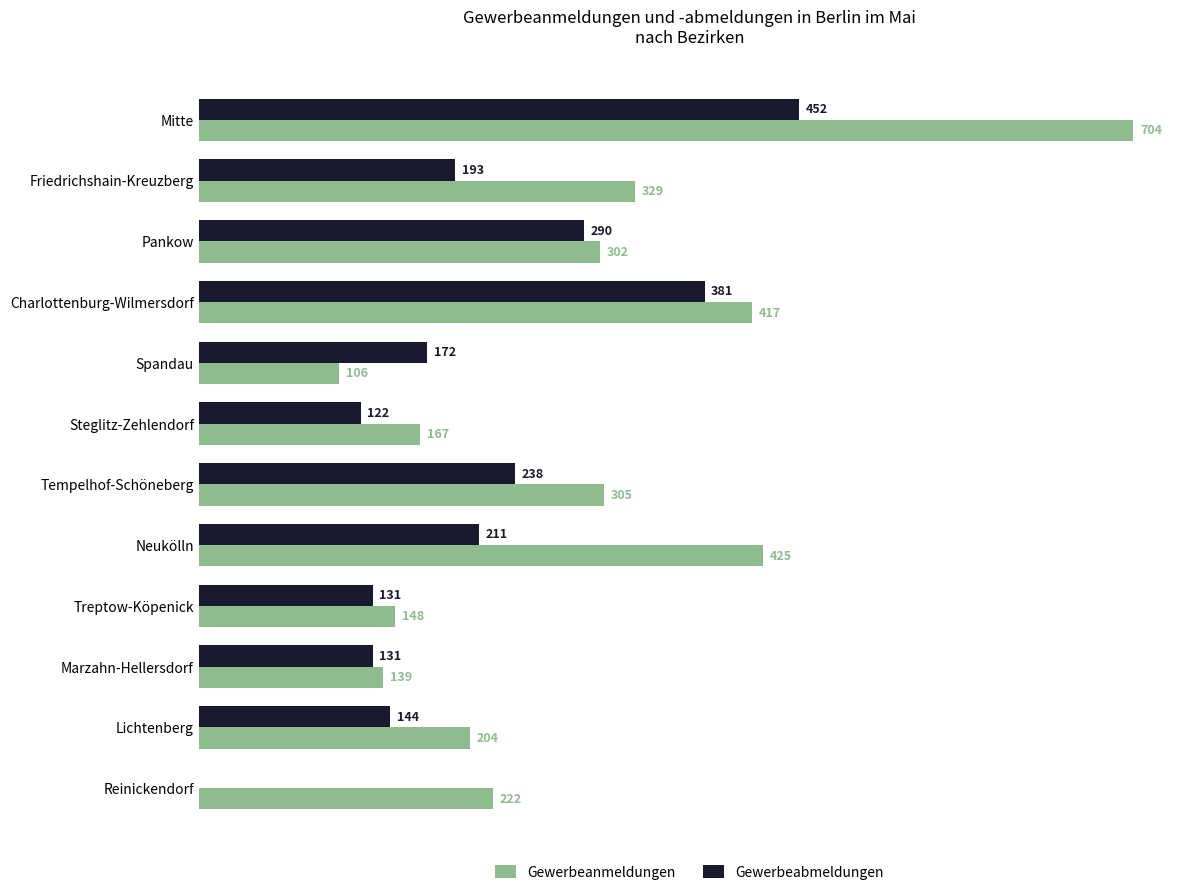

At which category is the sum across all series the highest?

Mitte